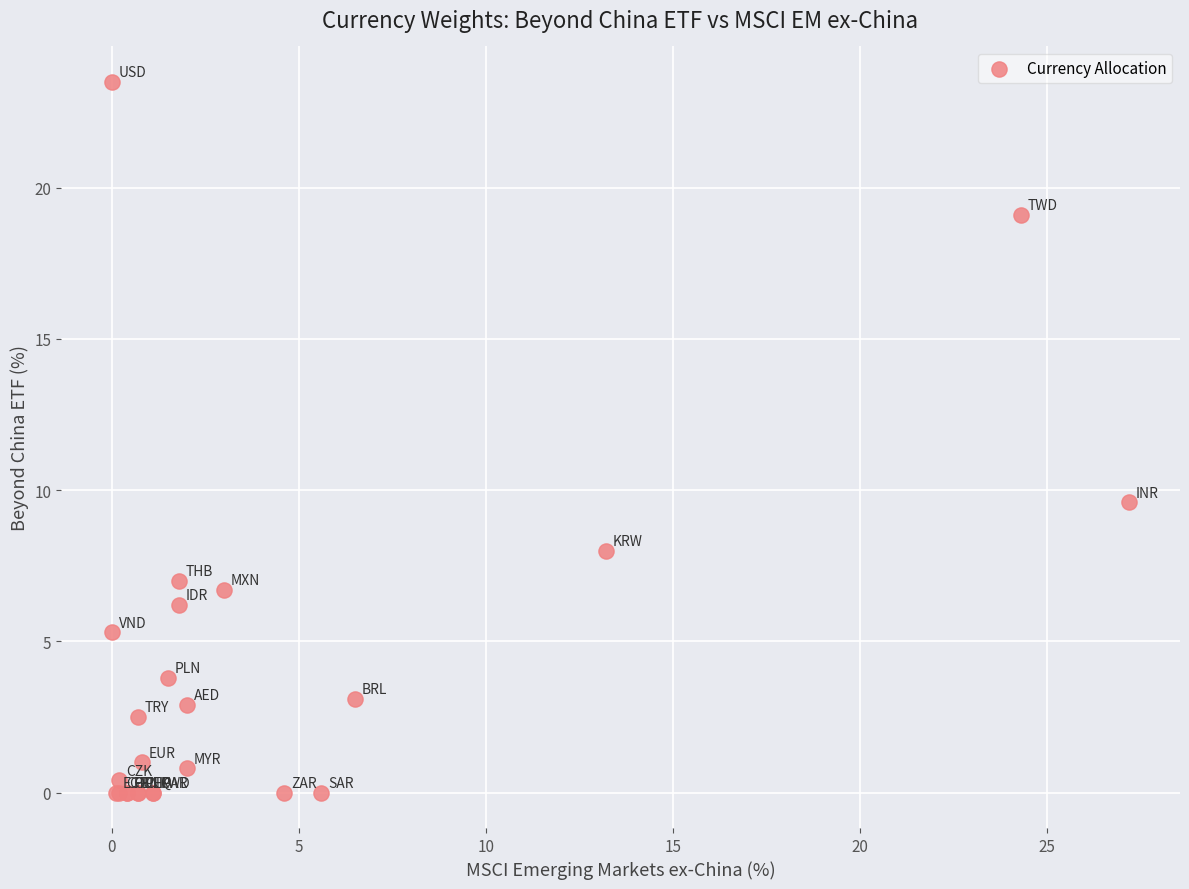

What Y value in the scatter plot is closest to 11?

9.6